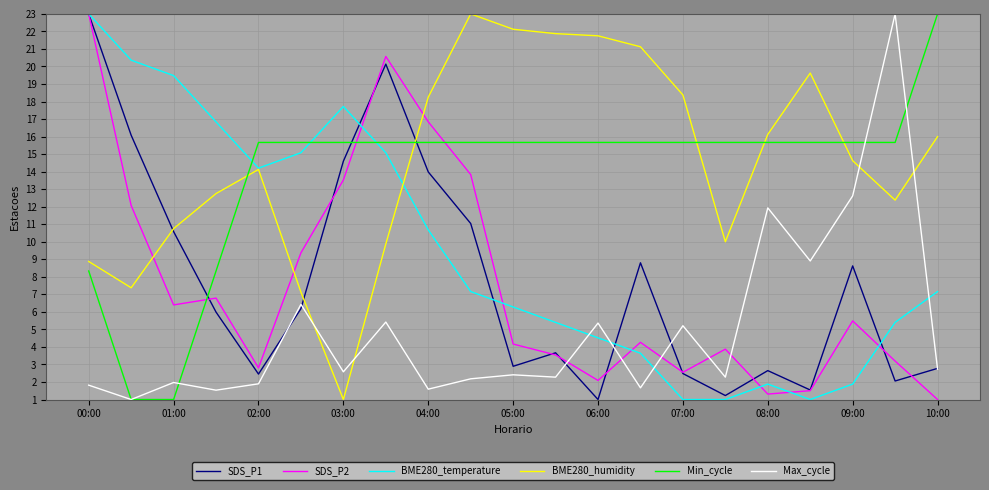

Which series has the largest total across all categories?

BME280_humidity